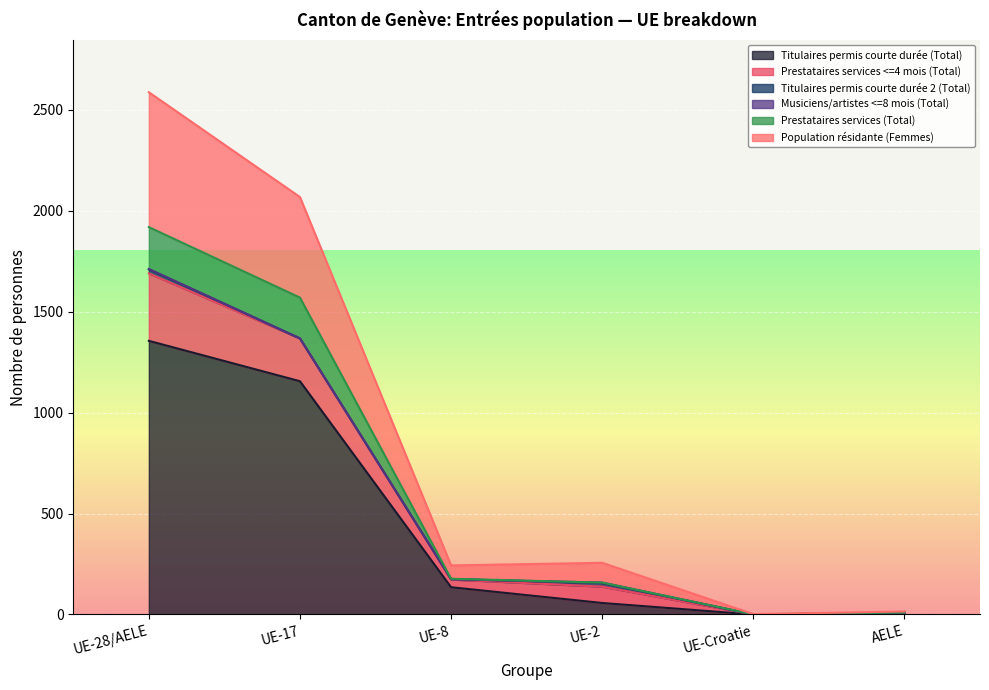

Where does the Population résidante (Femmes) series first go above 256?

UE-28/AELE